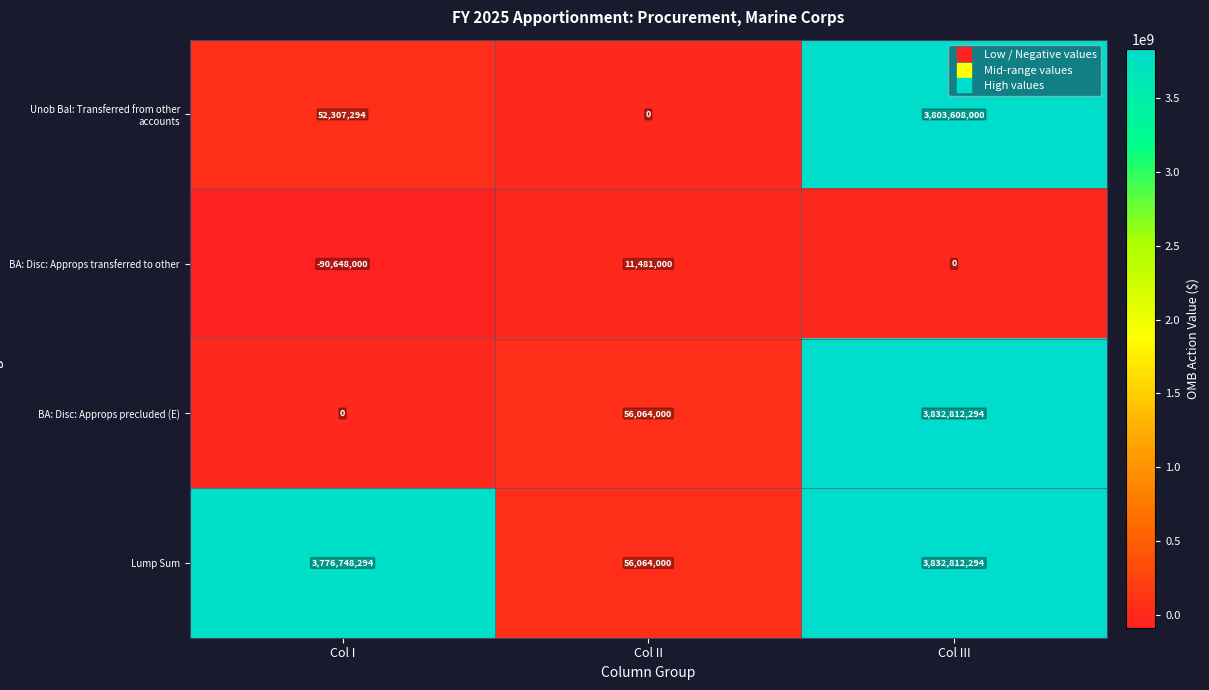

What is the smallest value displayed?

-90648000